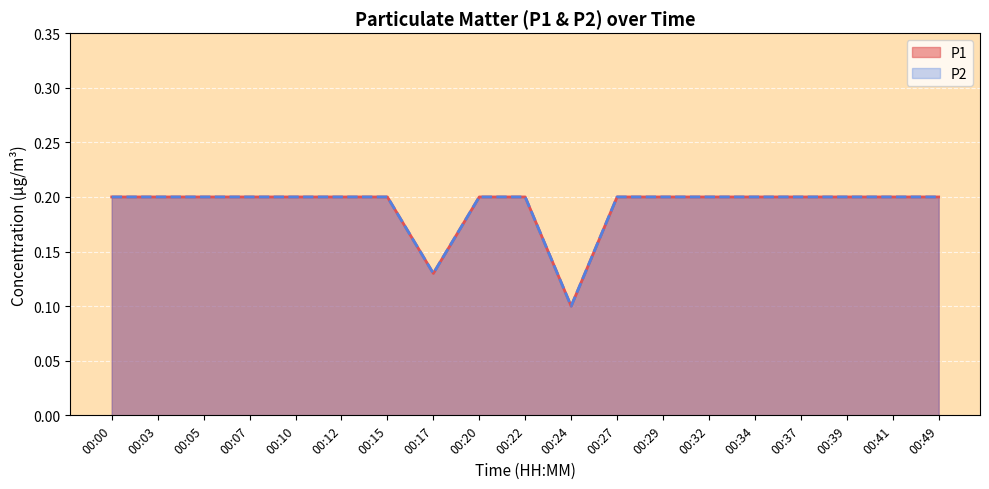

Is the value of P1 at 00:32 greater than the value of P2 at 00:39?

No